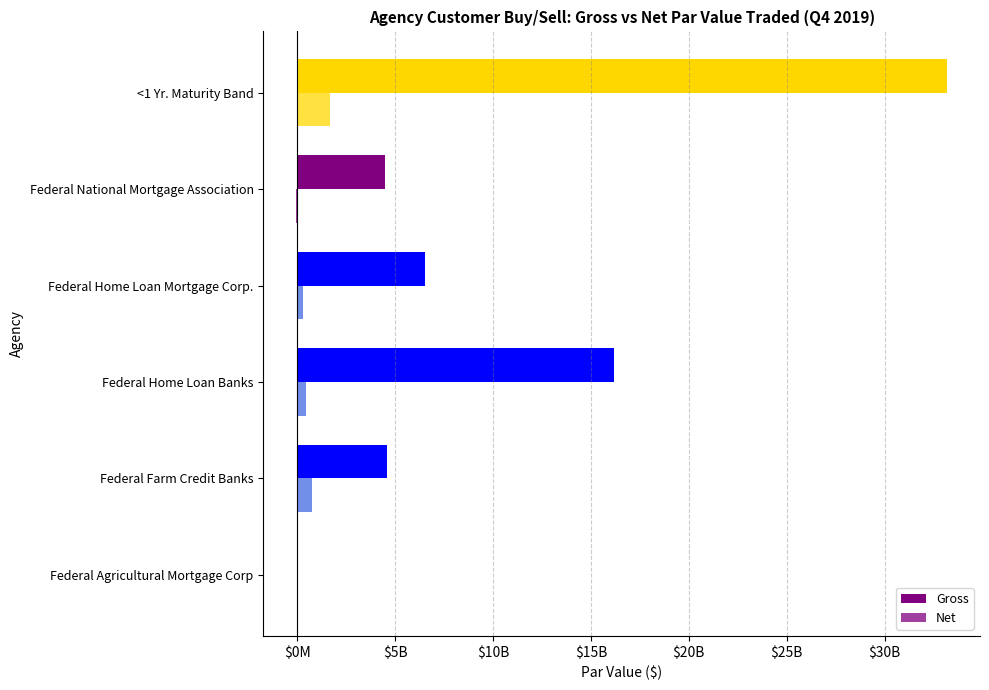

What is the sum of all Net values?

3052782248.4